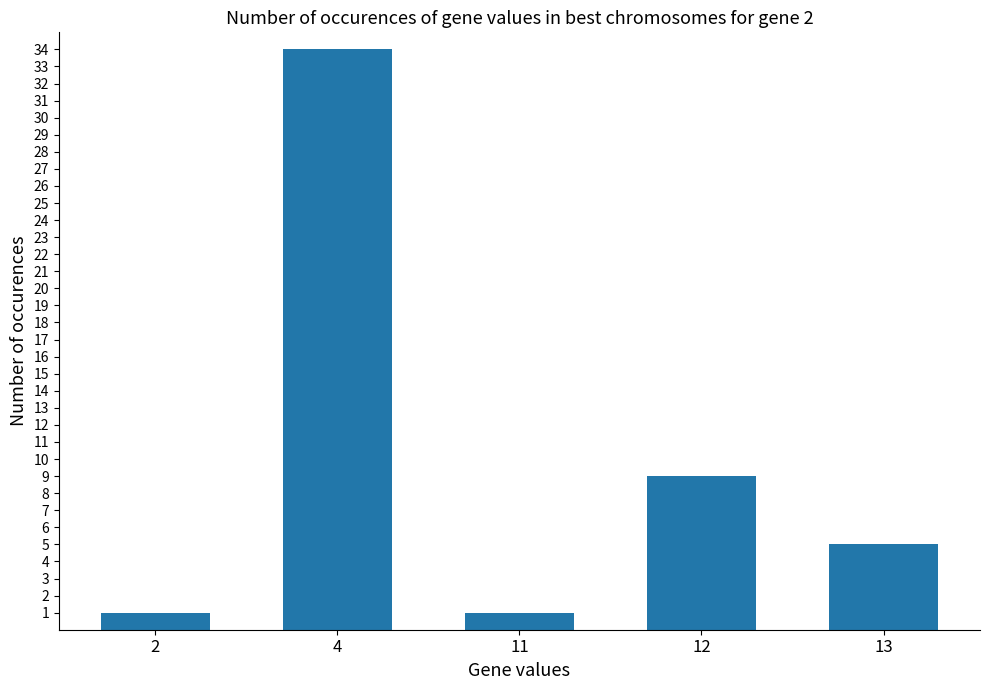

Between 13 and 2, which is larger?

13